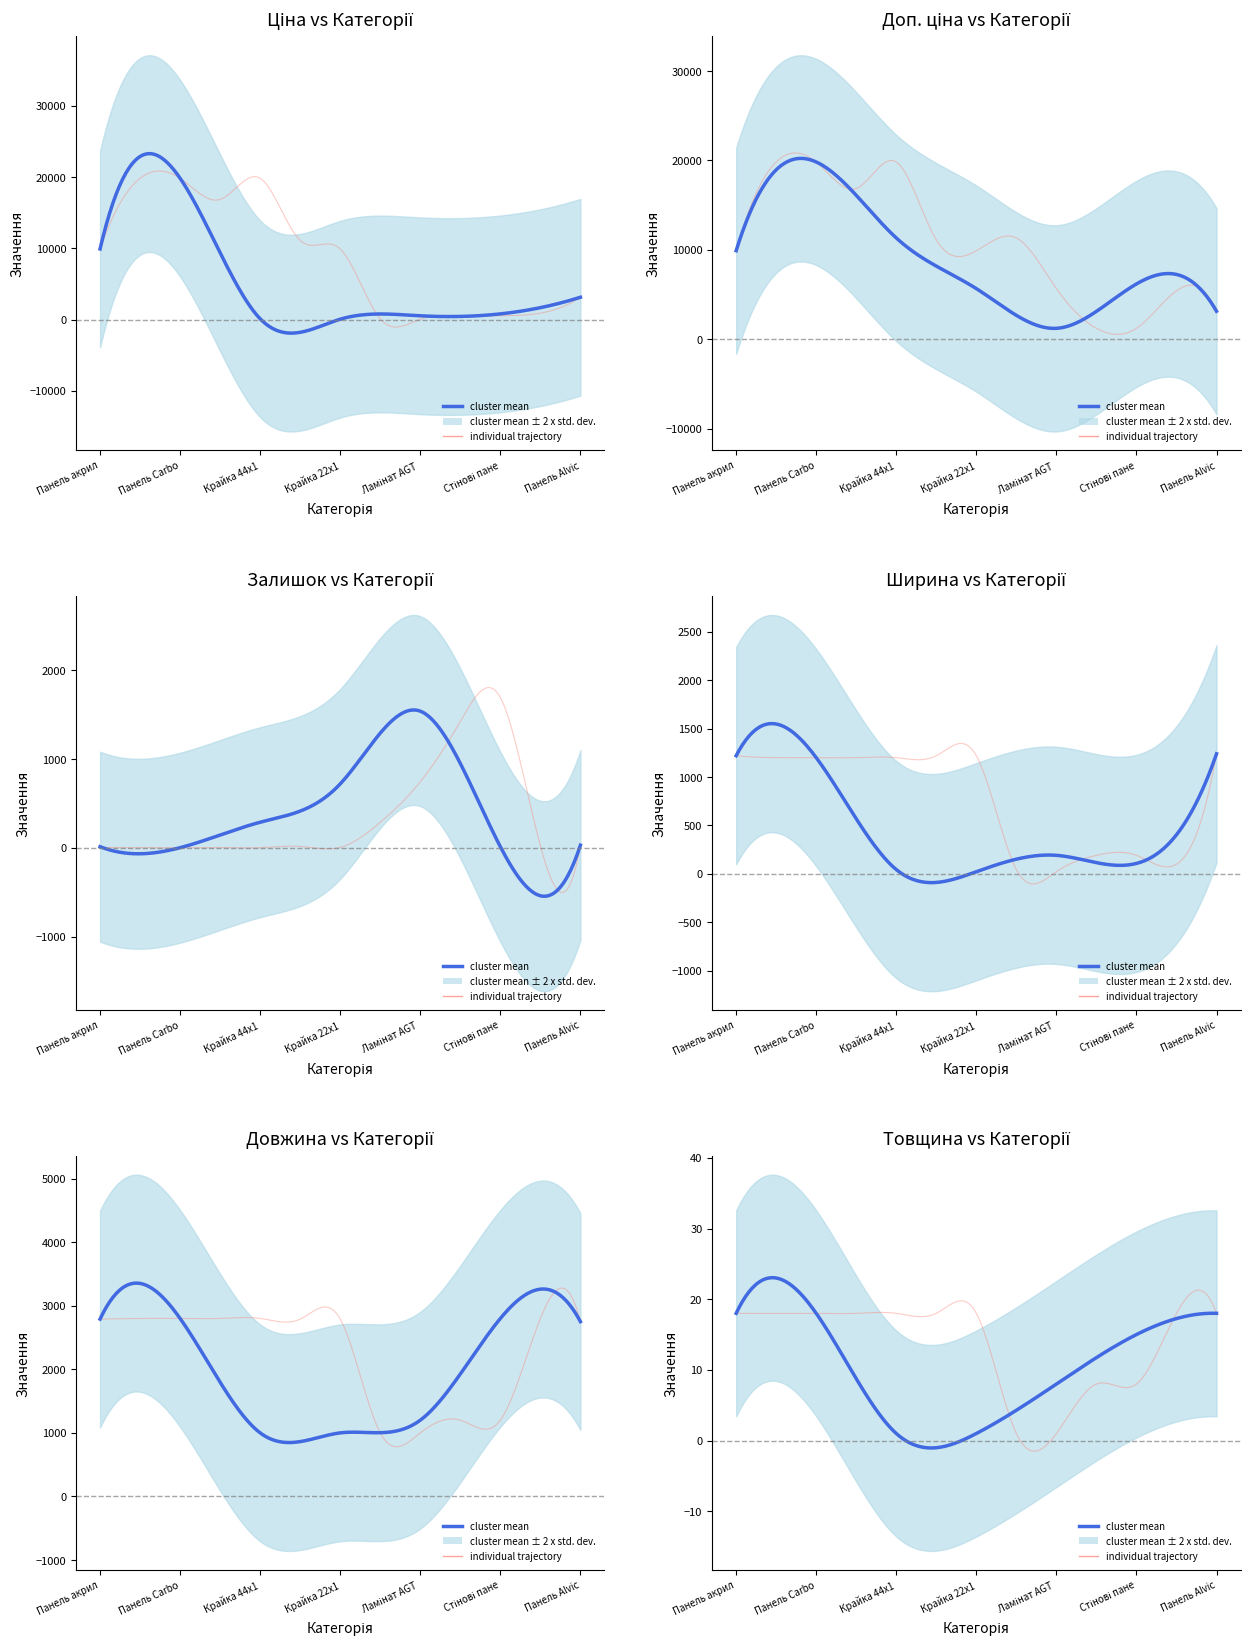

Which category has the lowest value across all series?

2